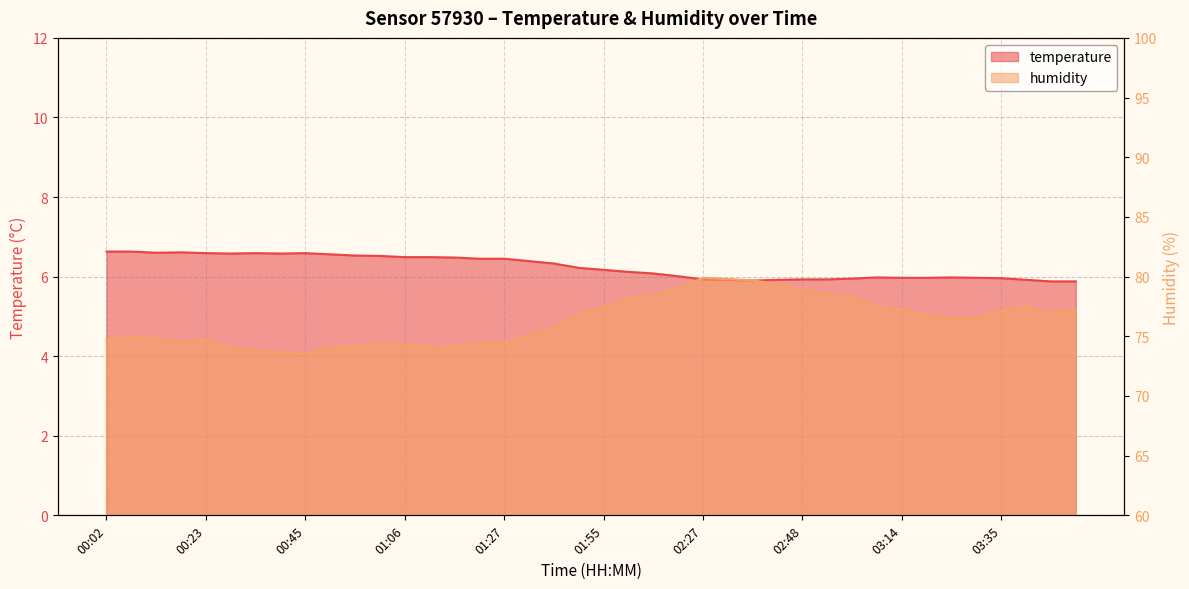

How many interior local valleys does the temperature series have?

4